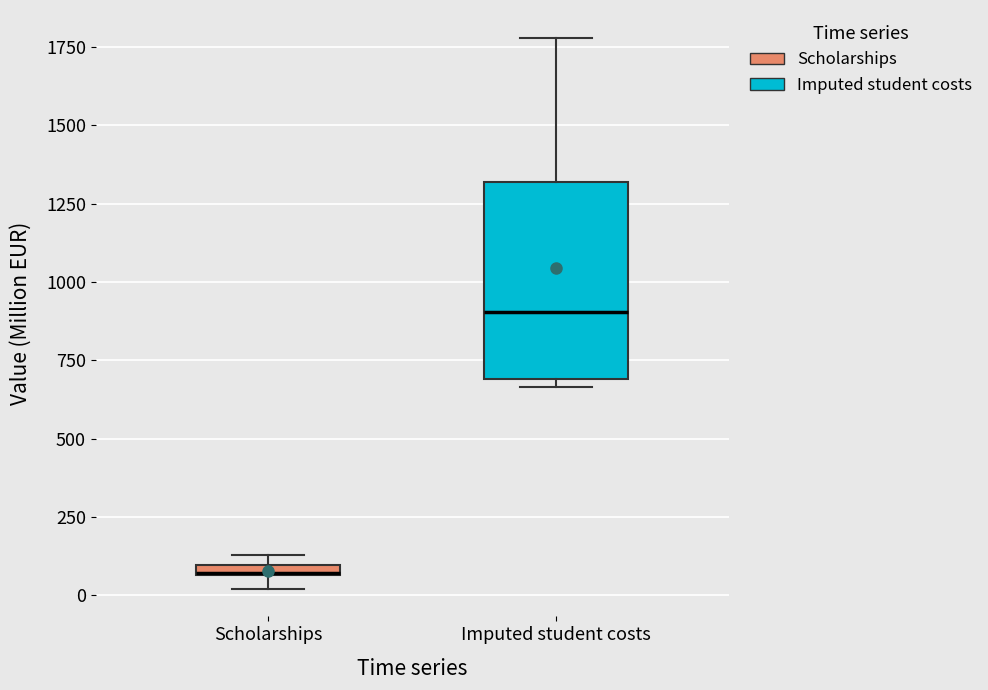

Which box is the tallest, from its lower edge to its upper edge?

Imputed student costs